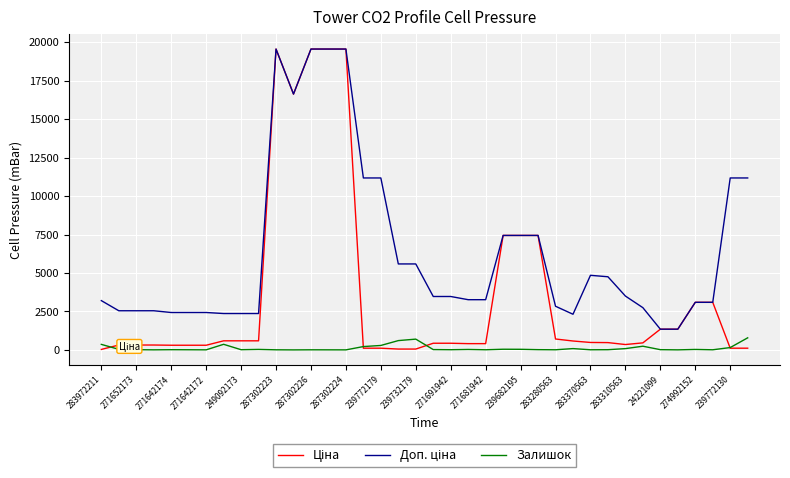

What is the maximum value shown in the chart?

19564.9